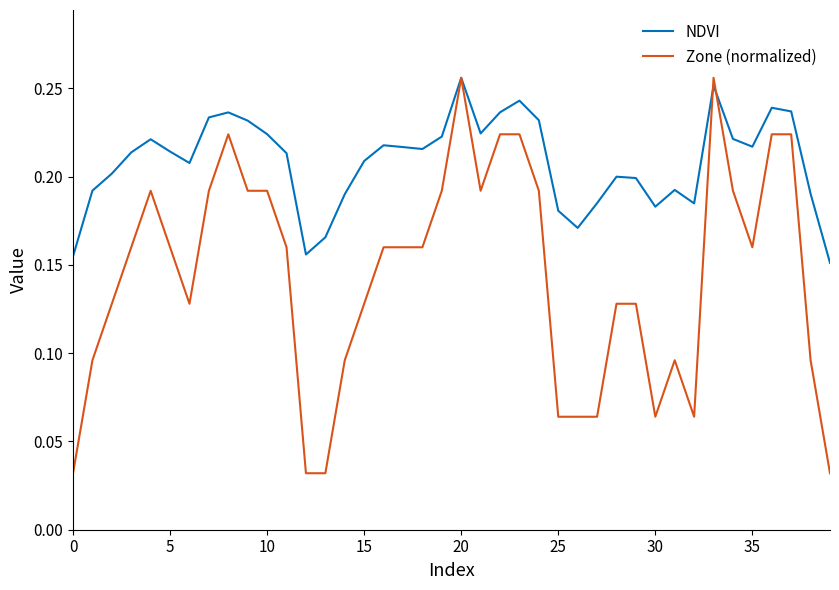

Rank the series by their average value, from highest to lowest.

NDVI, Zone (normalized)